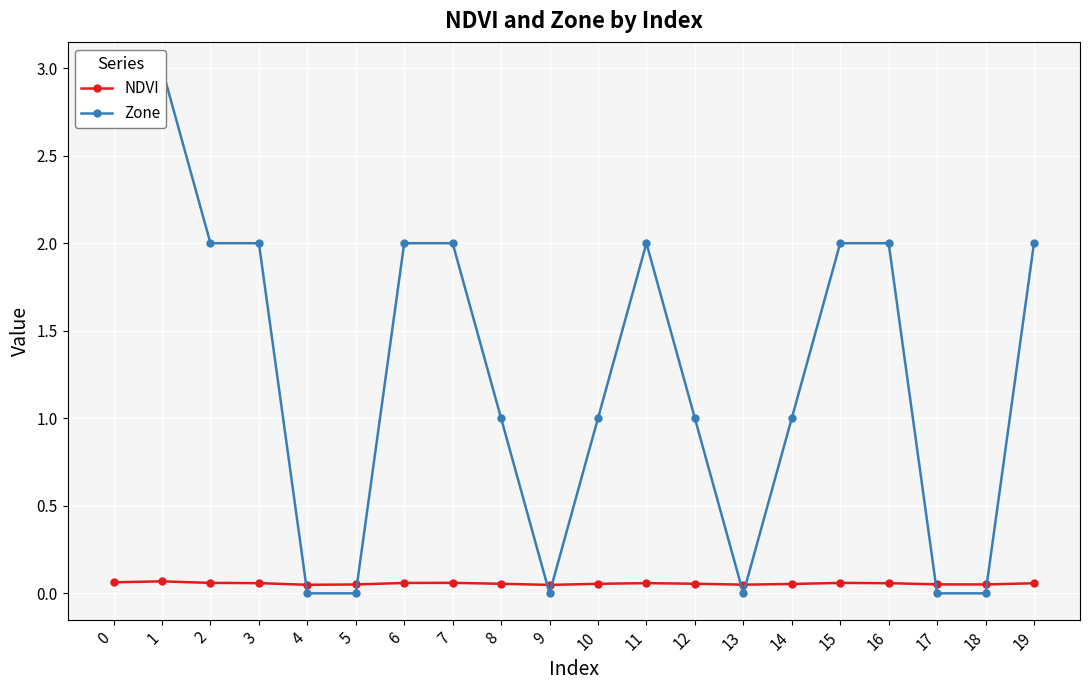

Which series has the largest total across all categories?

Zone